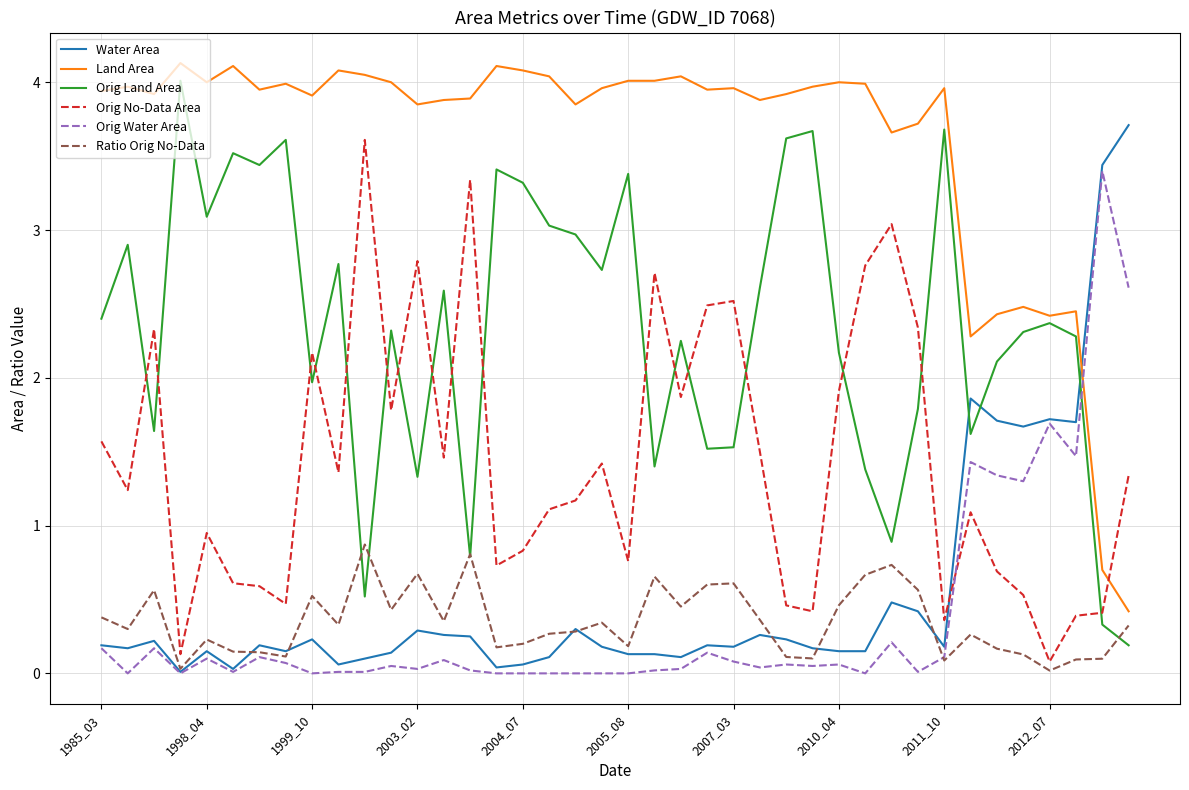

True or false: Orig No-Data Area and Land Area cross at least once.

True